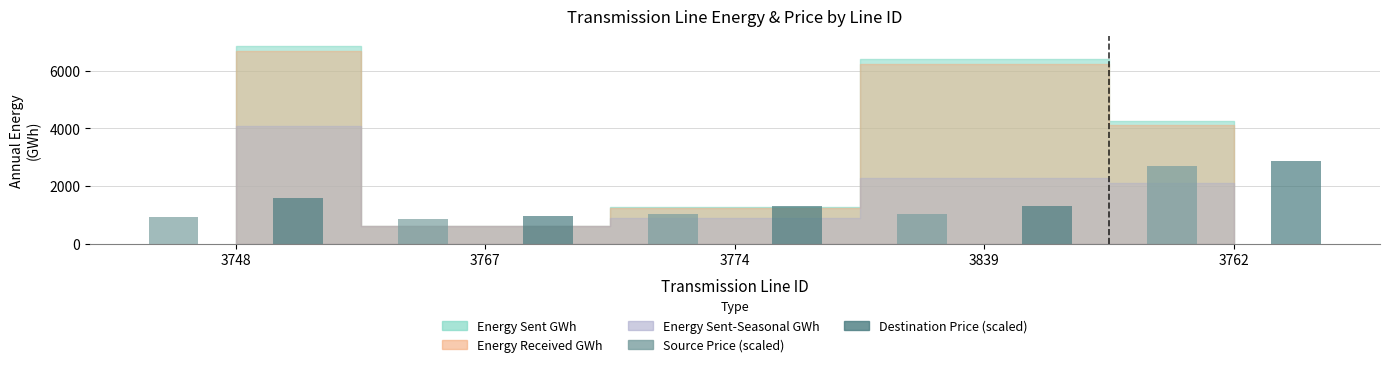

What is the minimum value shown in the chart?

837.8